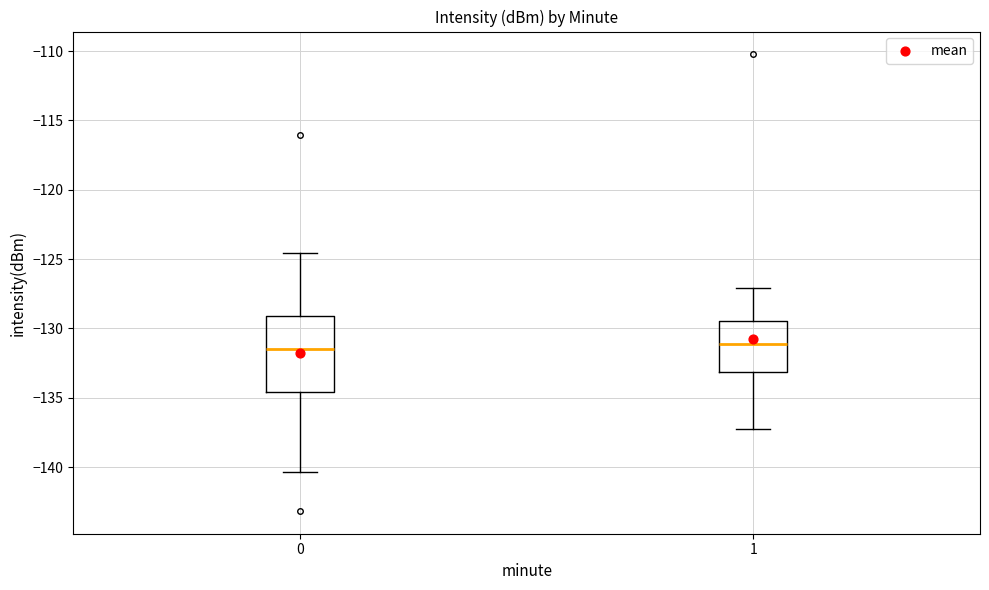

Reading left to right, read every box against the y-axis: the position of its median line, the range the box covers, and the ends of its whiskers. The values are not printed on the chart, so give them approximately, as read against the axis.

0: median -131.5, box -134.5 to -129.0, whiskers -140.5 to -124.5
1: median -131.0, box -133.0 to -129.5, whiskers -137.0 to -127.0